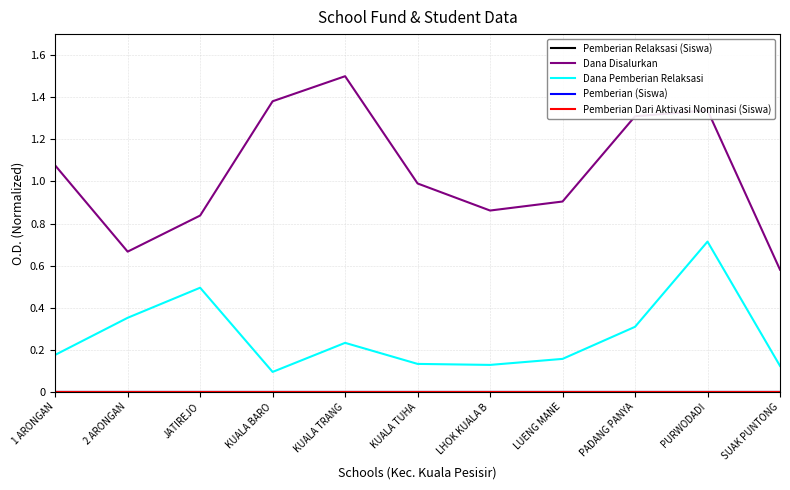

Between KUALA BARO and LHOK KUALA B, which series saw the biggest shift?

Dana Disalurkan